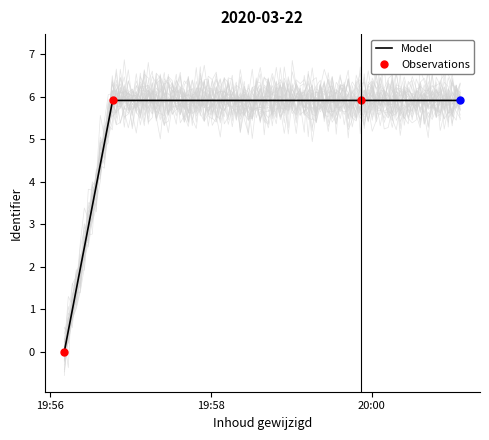

What position from the left is 2020-03-22 19:56:47?

2